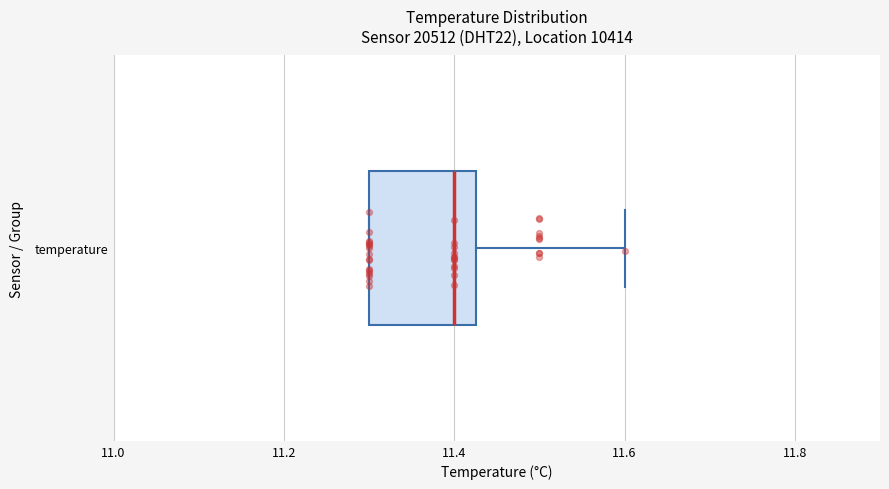

Transcribe this box plot: give where the median line is, the range the box spans, and where the two whiskers end, as read against the x-axis. The values are not printed on the chart, so give them approximately, as read against the axis.

median 11.40, box 11.30 to 11.42, whiskers 11.30 to 11.60